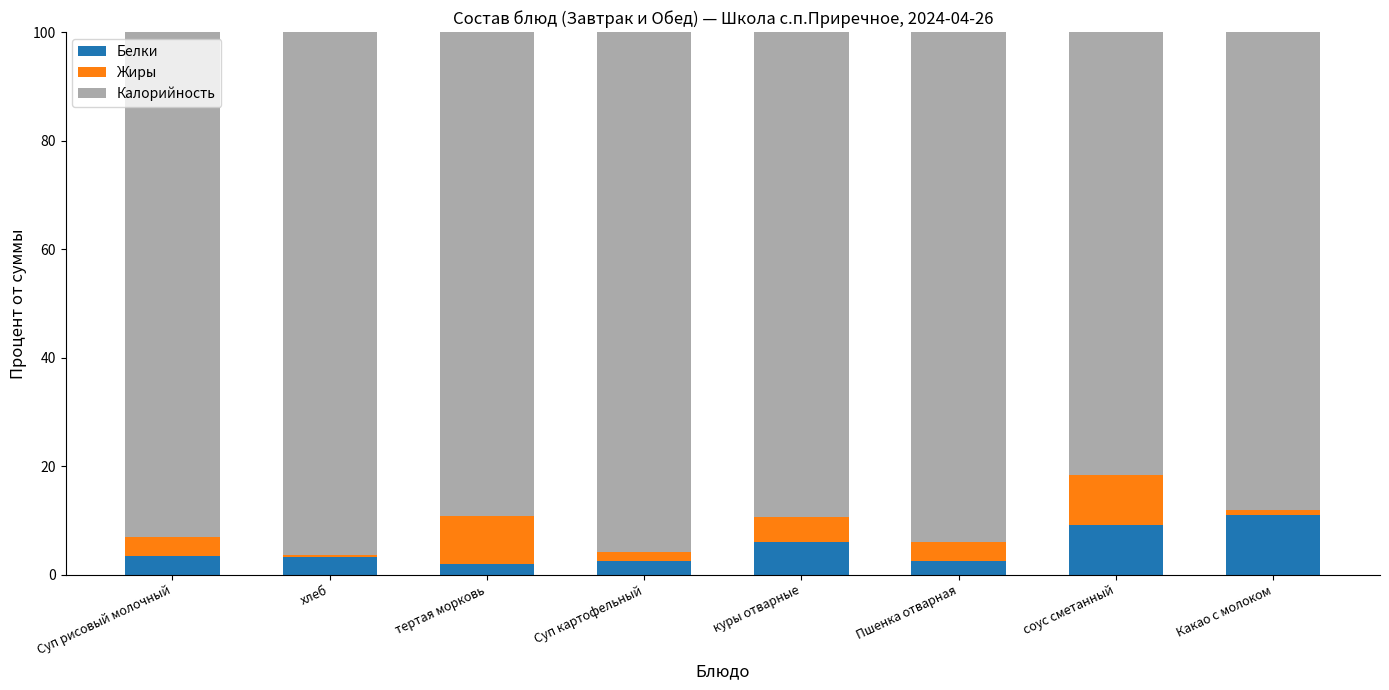

What is the maximum value for Белки?

11.0